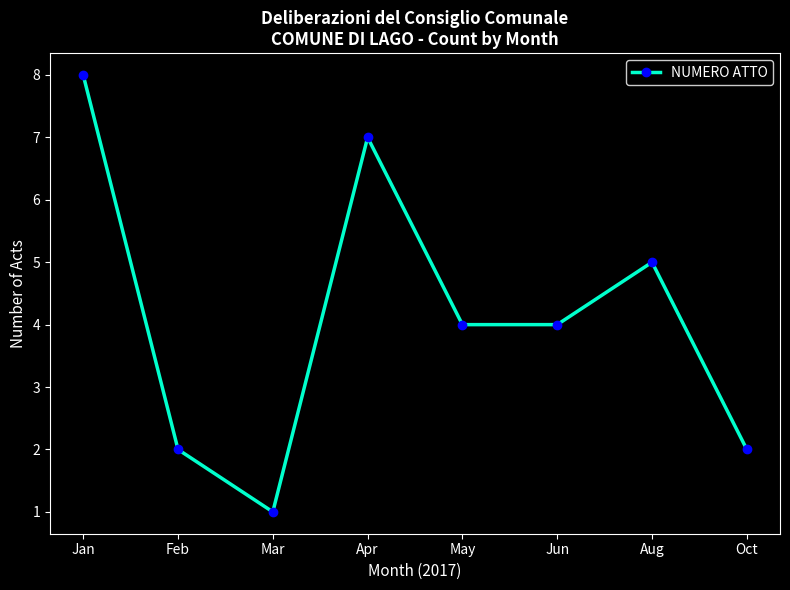

What is the maximum value shown in the chart?

8